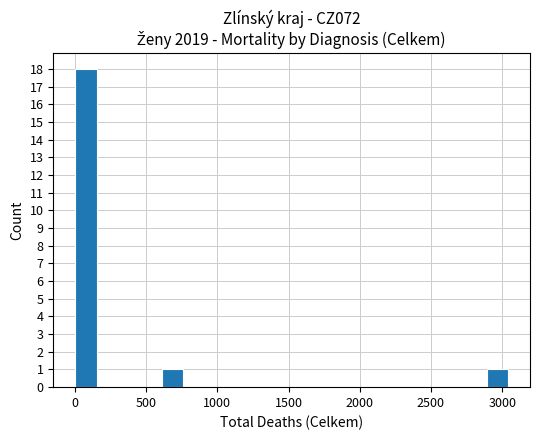

Around what value on the x-axis is the tallest bar? Give the approximate position of its centre, as read against the axis.

100